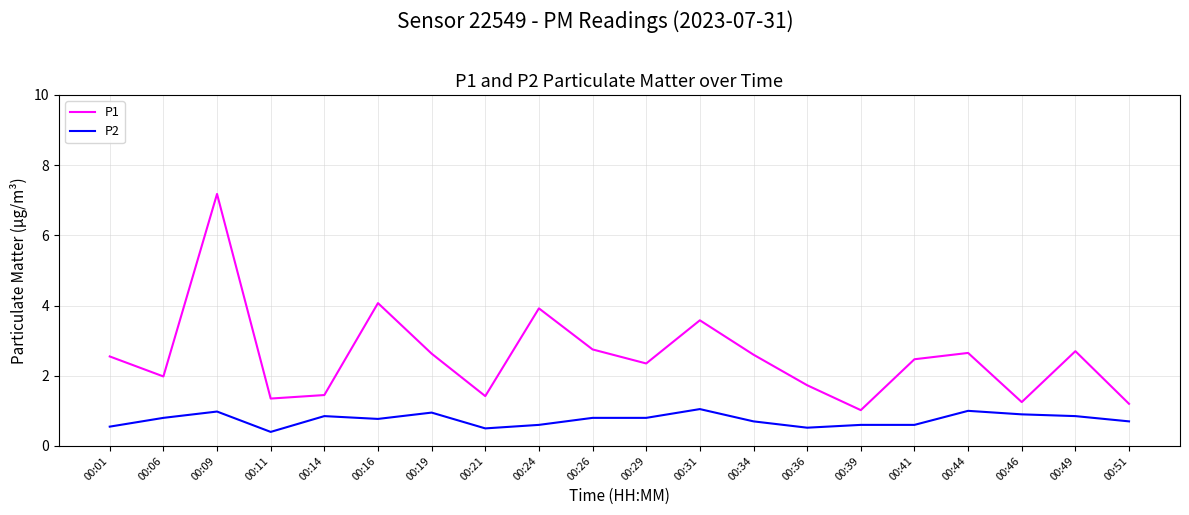

True or false: P2 and P1 intersect in this chart.

False